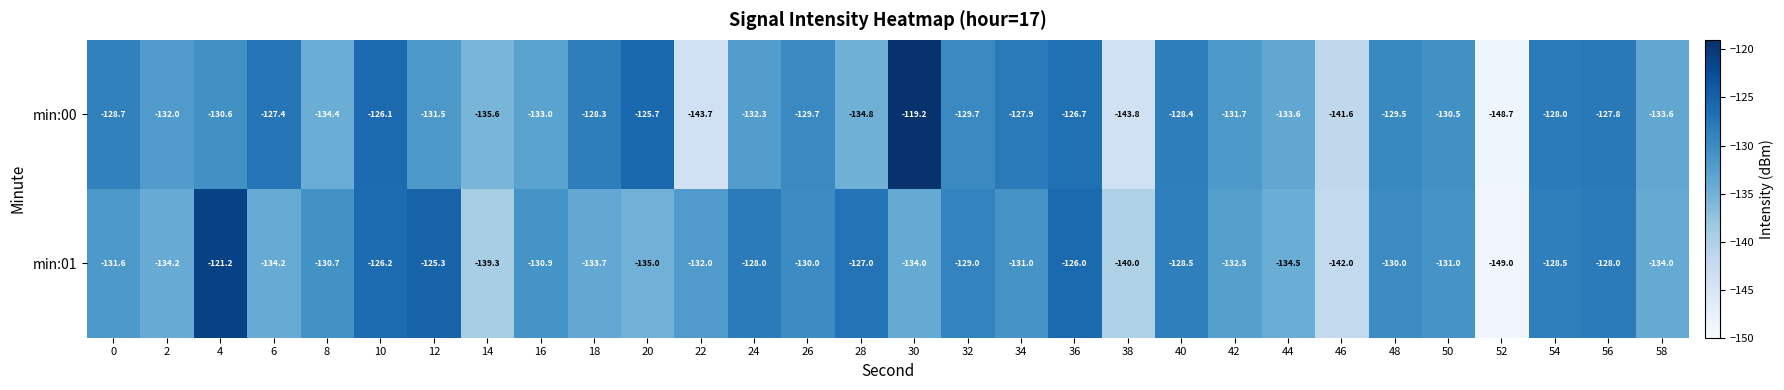

What is the maximum value for min:00?

-119.2